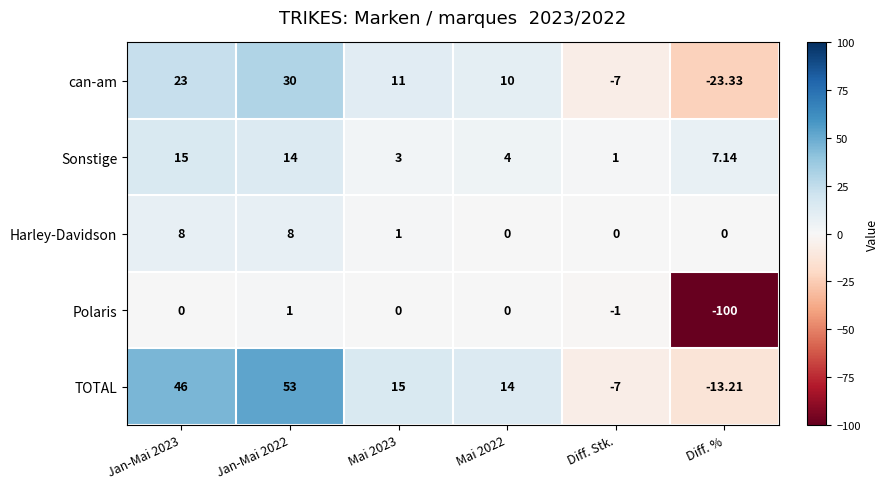

Which label corresponds to the smallest value in the chart?

Diff. %